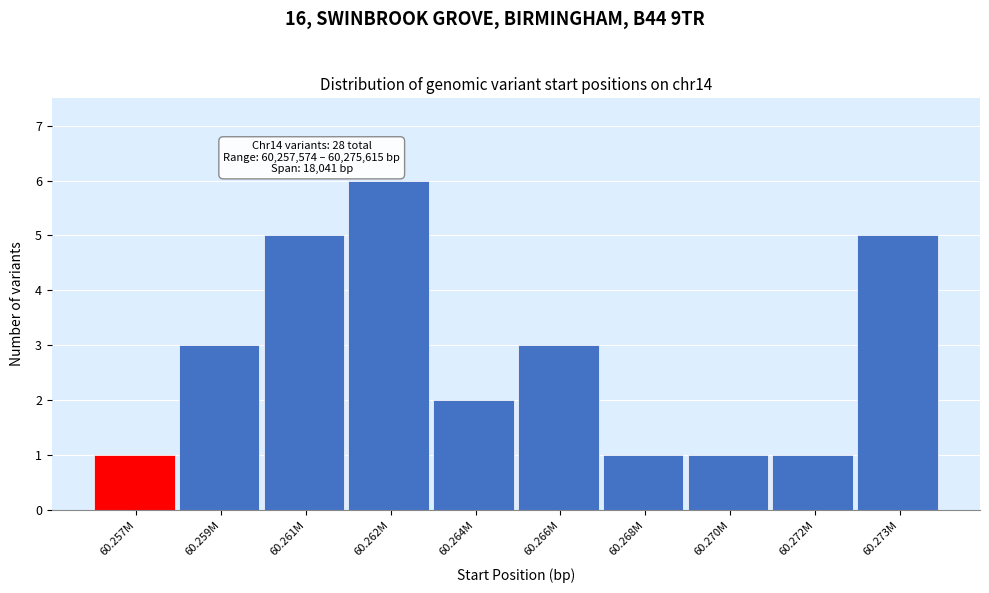

Reading left to right, what are all the values shown in this chart?

1	3	5	6	2	3	1	1	1	5